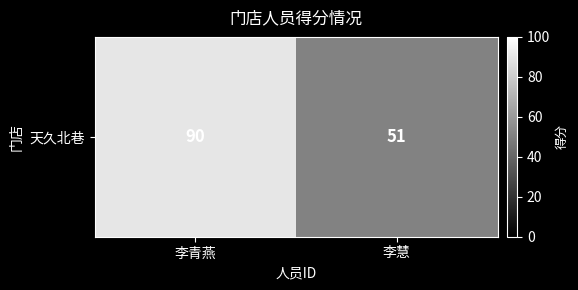

What is the change in value from 李青燕 to 李慧?

-39